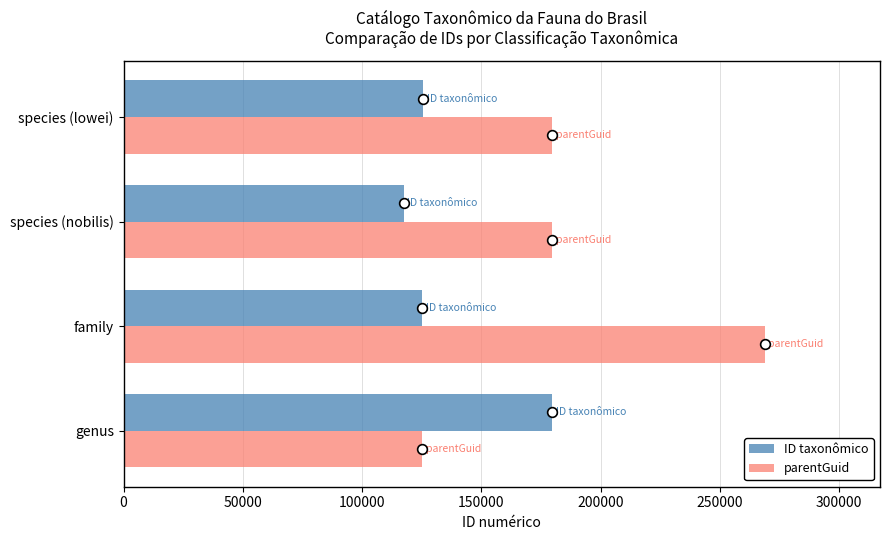

Is it true that ID taxonômico equals 125733 at species (lowei)?

True